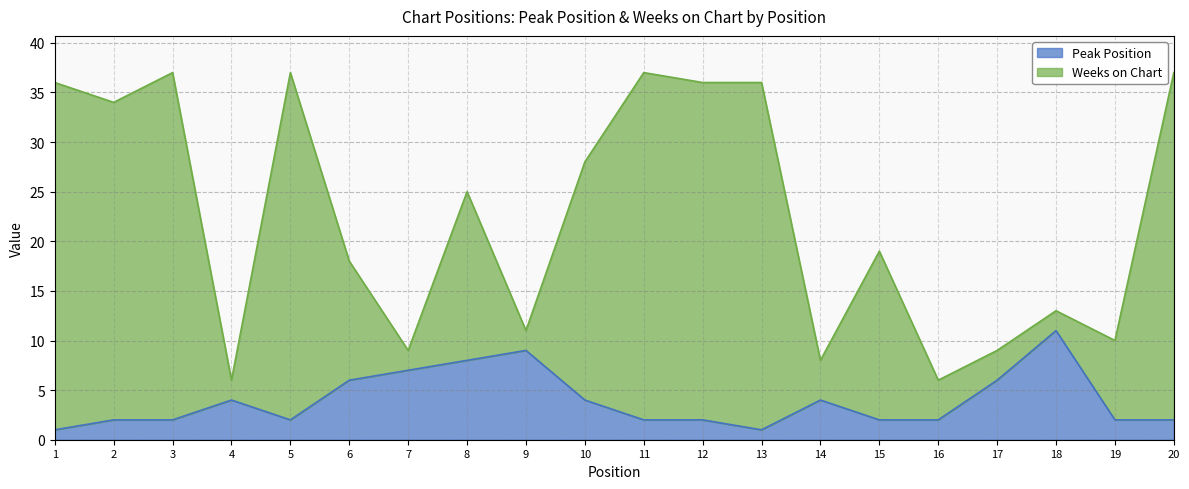

How many series are shown in this chart?

2